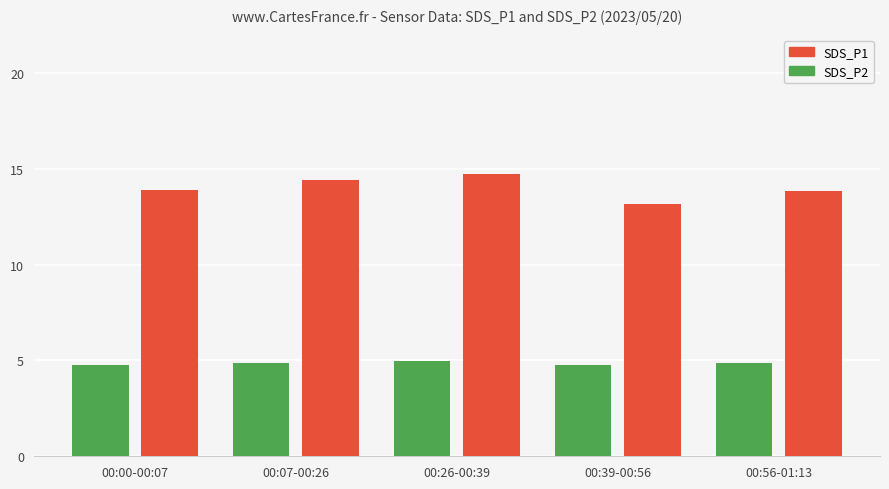

Which series changed the most between 00:00-00:07 and 00:26-00:39?

SDS_P1